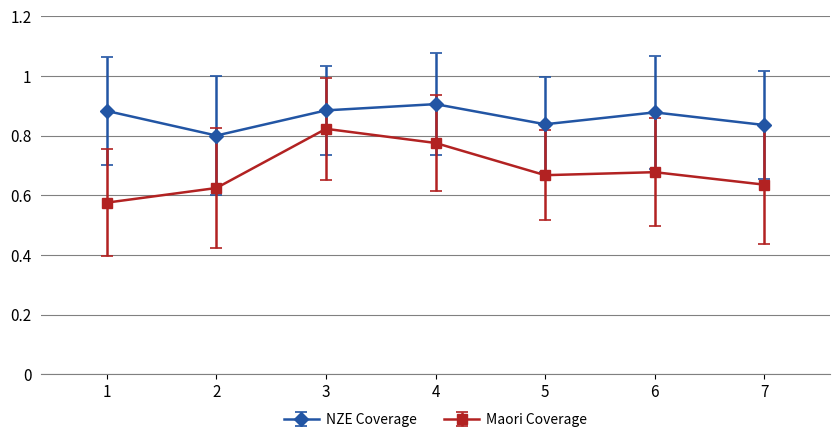

The value of NZE Coverage at 6 is 0.9. True or false?

True